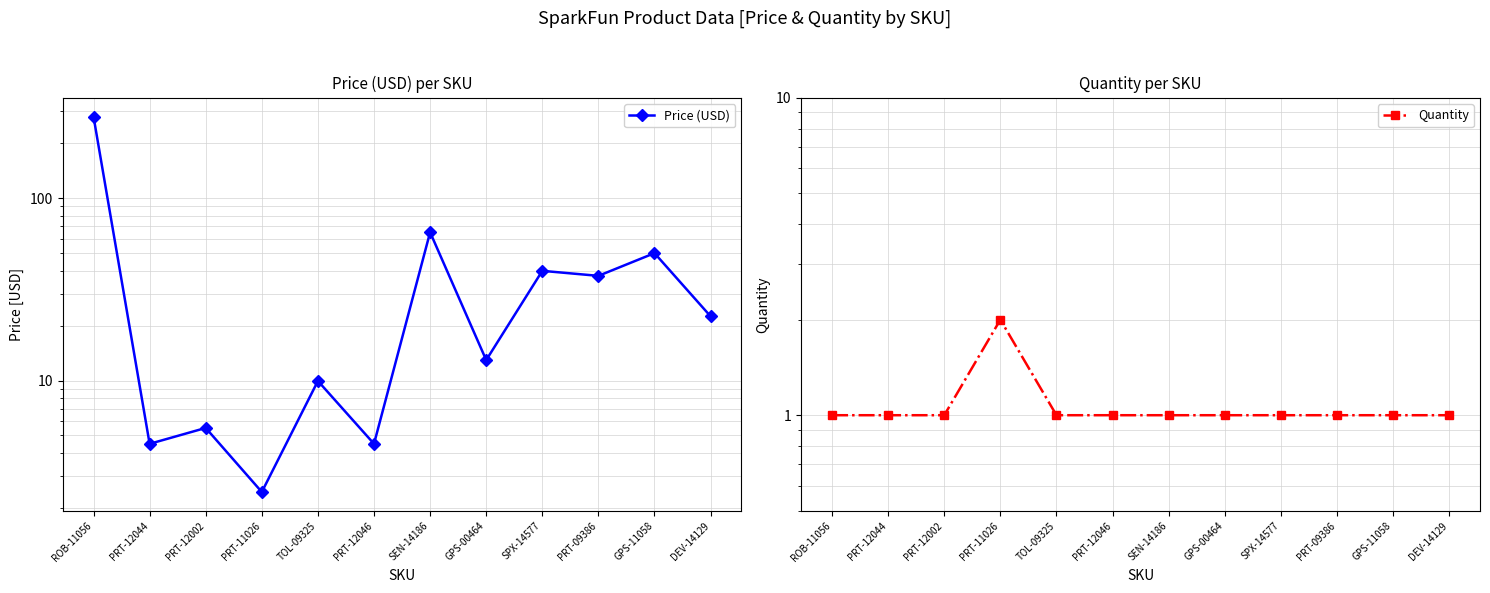

What is the label of the 11th point from the right?

PRT-12044